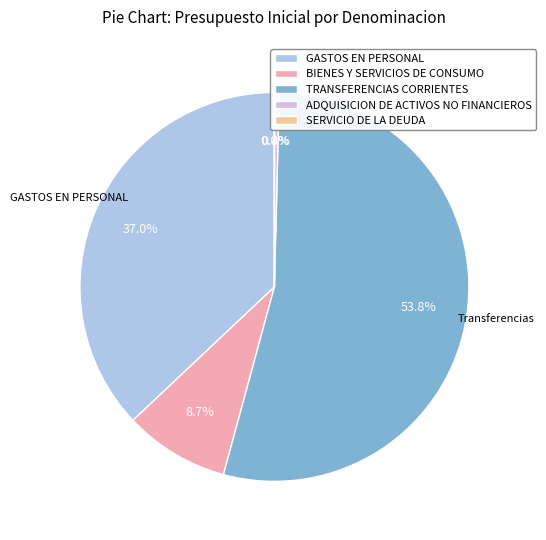

Rank the categories by value from highest to lowest.

TRANSFERENCIAS CORRIENTES, GASTOS EN PERSONAL, BIENES Y SERVICIOS DE CONSUMO, ADQUISICION DE ACTIVOS NO FINANCIEROS, SERVICIO DE LA DEUDA